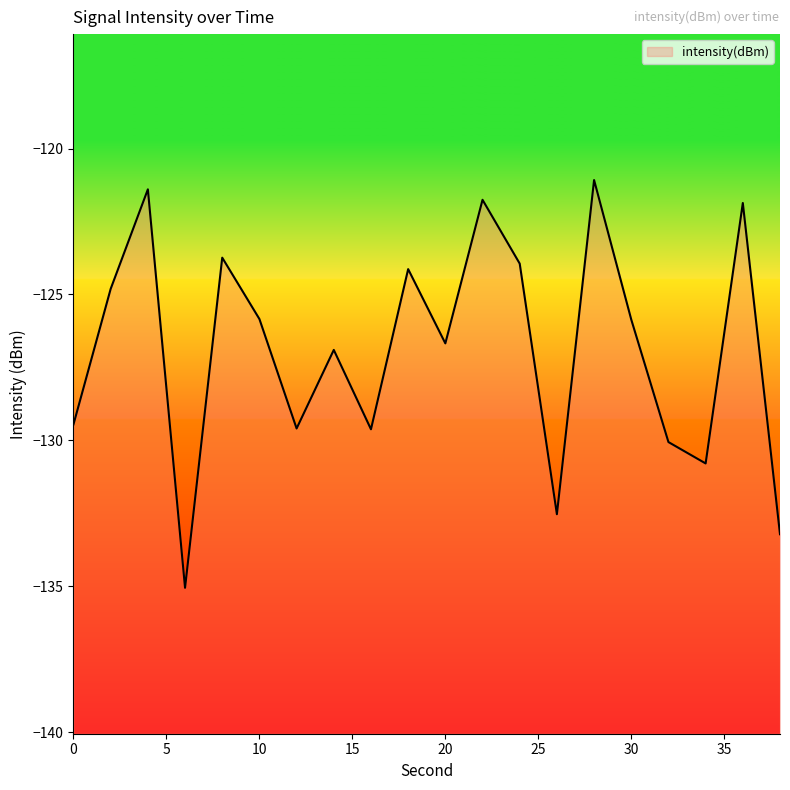

Count the number of categories in the chart.

20